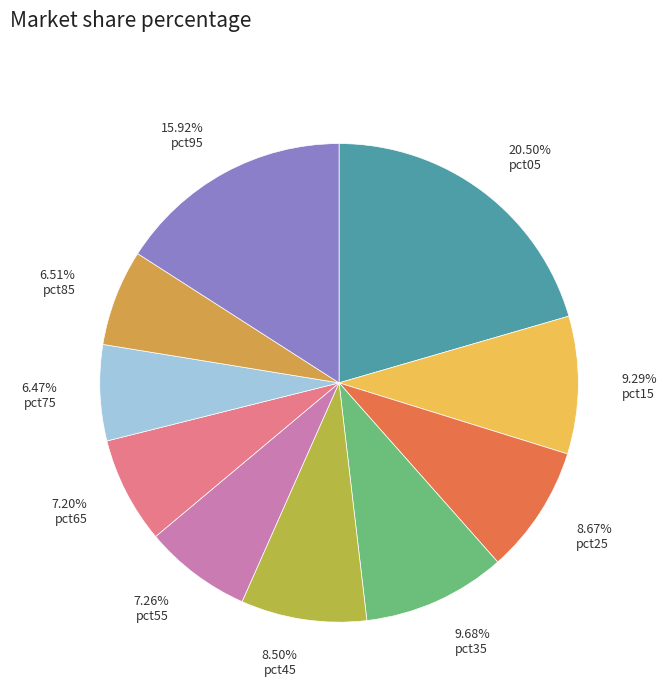

Is it true that pct65 is 7% of the pie?

True